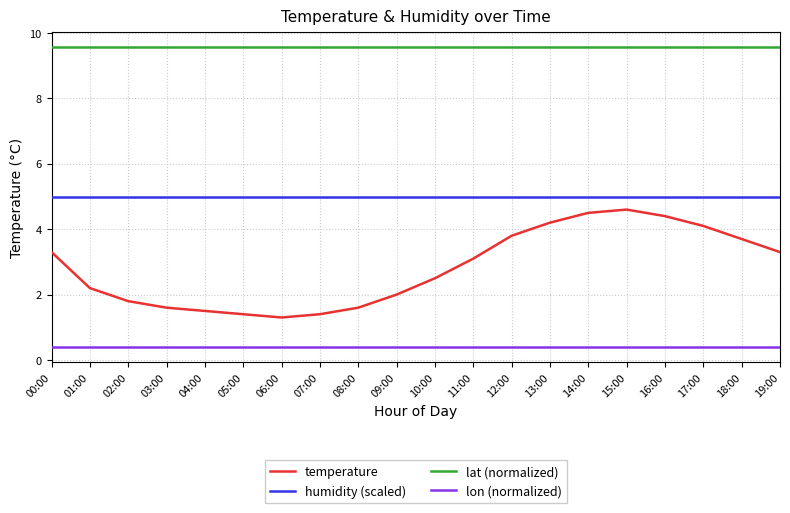

Rank the series at 16:00 from lowest to highest value.

lon (normalized), temperature, humidity (scaled), lat (normalized)